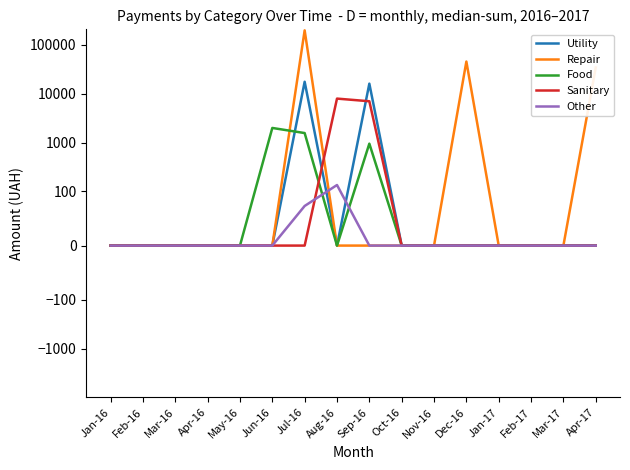

True or false: Utility has more than 0 interior local peaks.

True